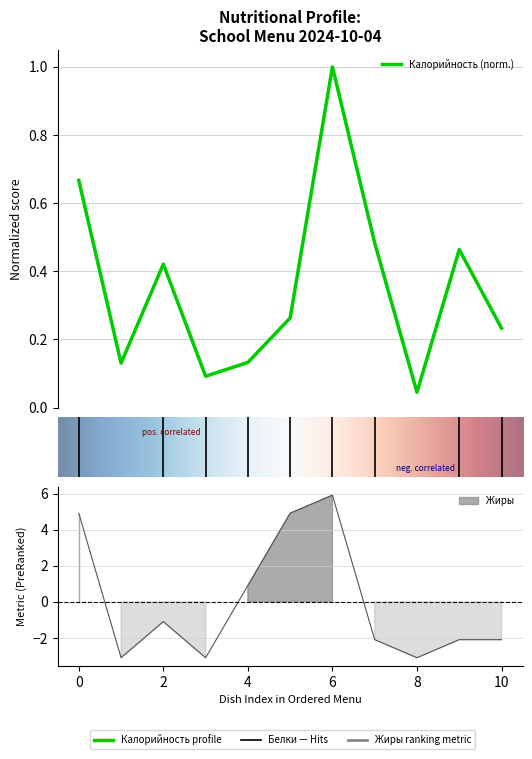

After their last crossing, which series has the higher values: Жиры or Калорийность?

Калорийность